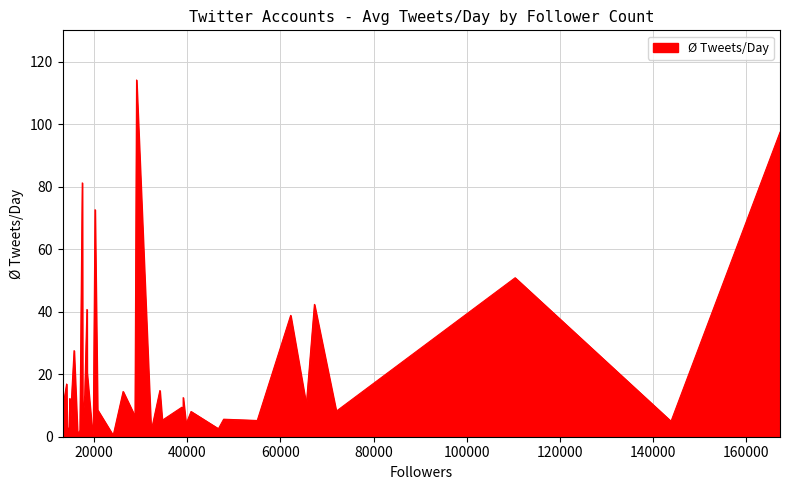

What is the value of the 31st point from the left?

81.2